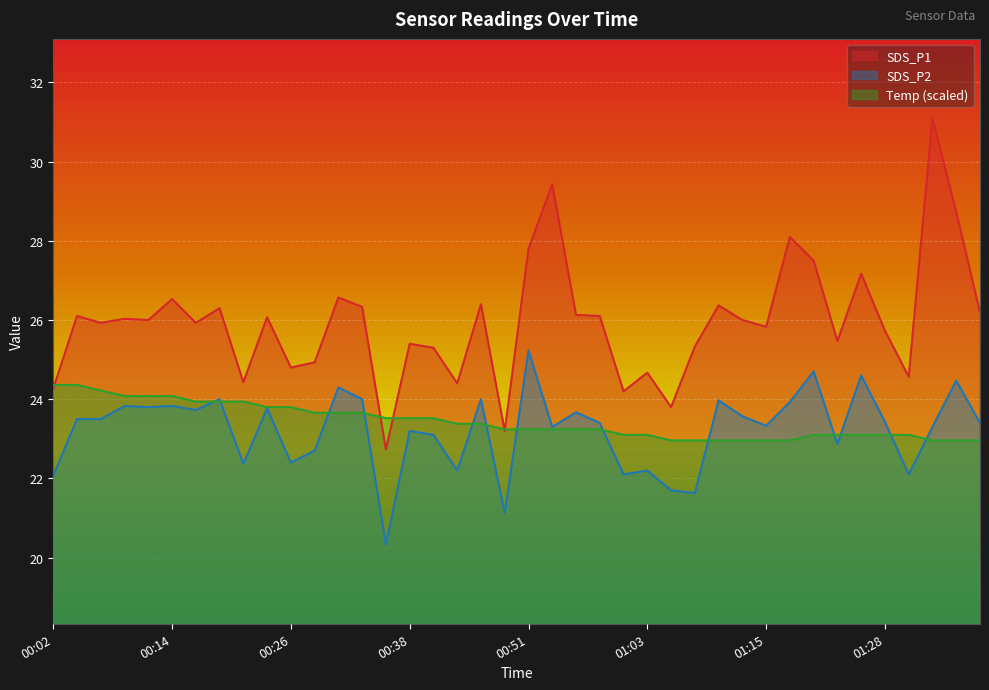

Which label corresponds to the smallest value in the chart?

00:36